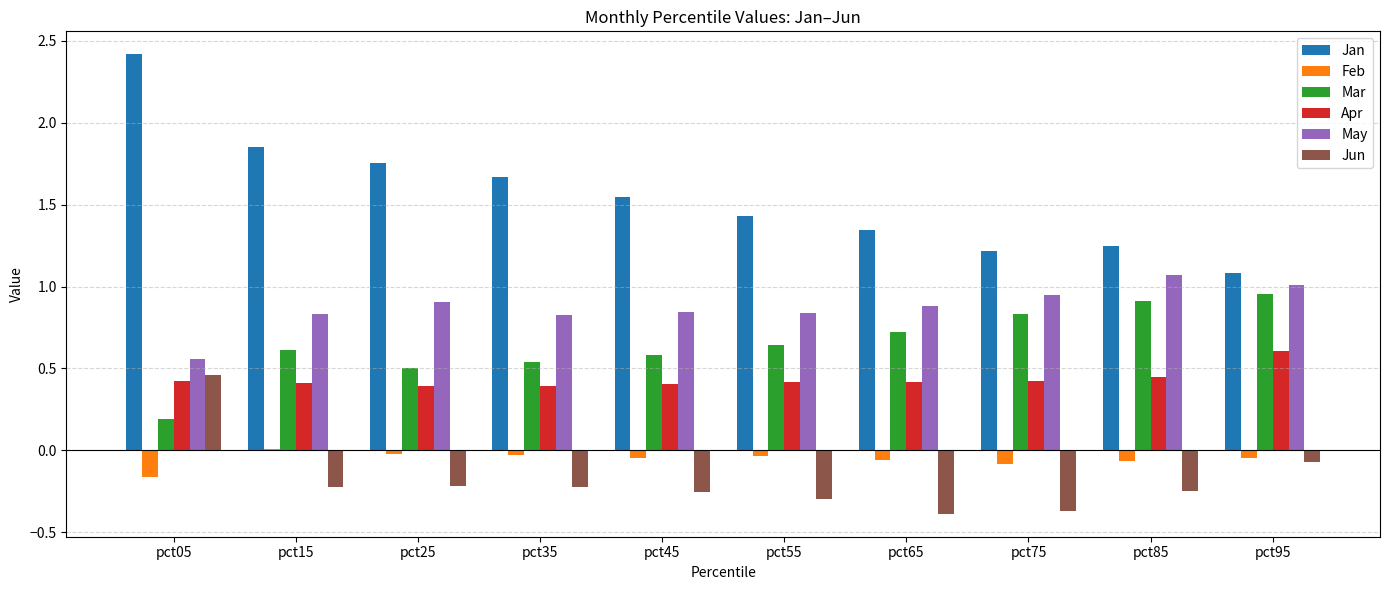

At which label does Feb reach its minimum?

pct05